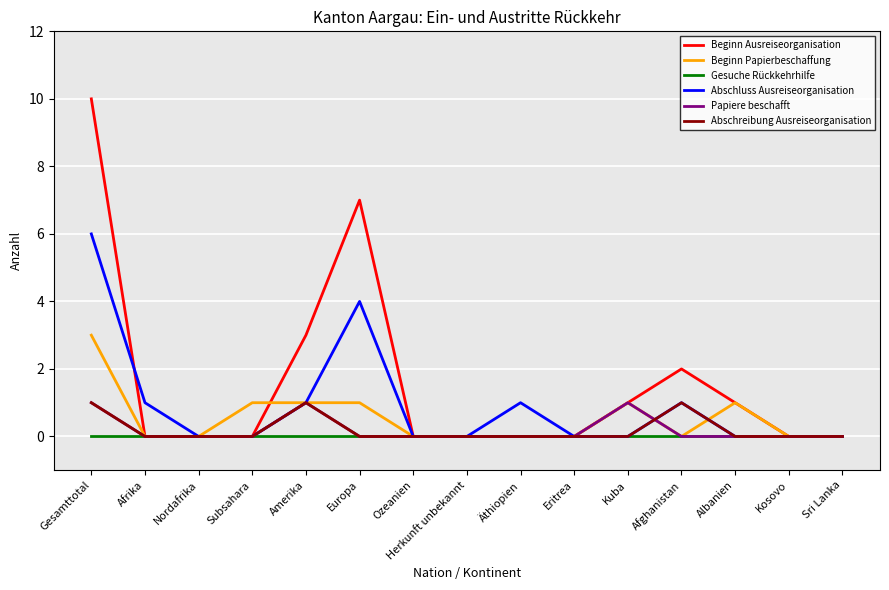

What is the highest value of the Abschluss Ausreiseorganisation series?

6